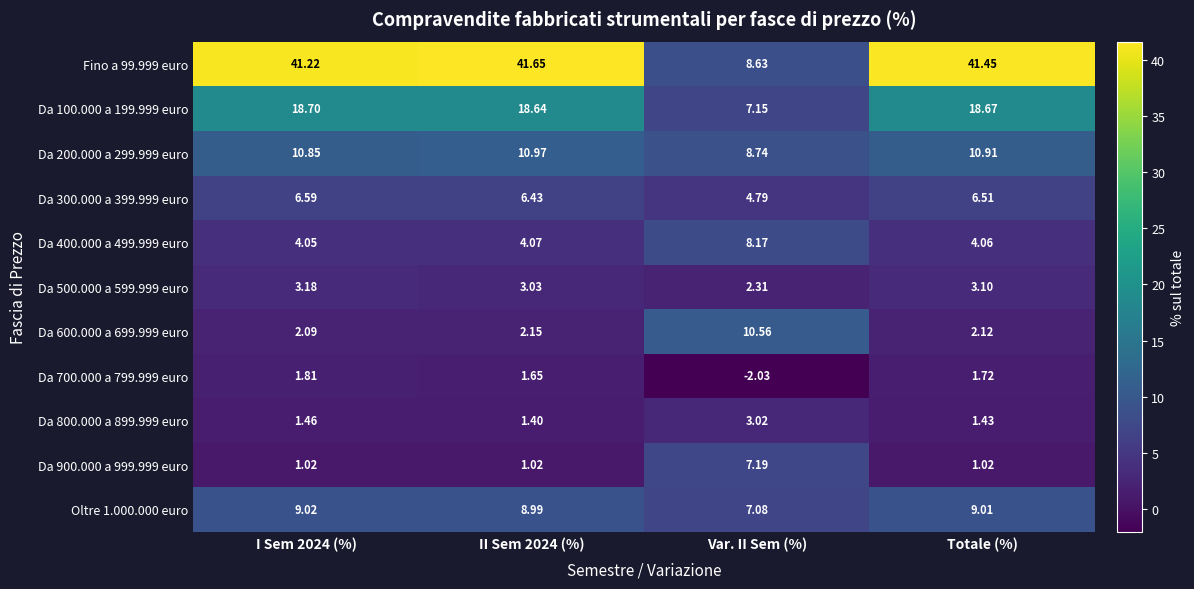

Is the value of Oltre 1.000.000 euro at I Sem 2024 (%) greater than the value of Da 500.000 a 599.999 euro at II Sem 2024 (%)?

Yes